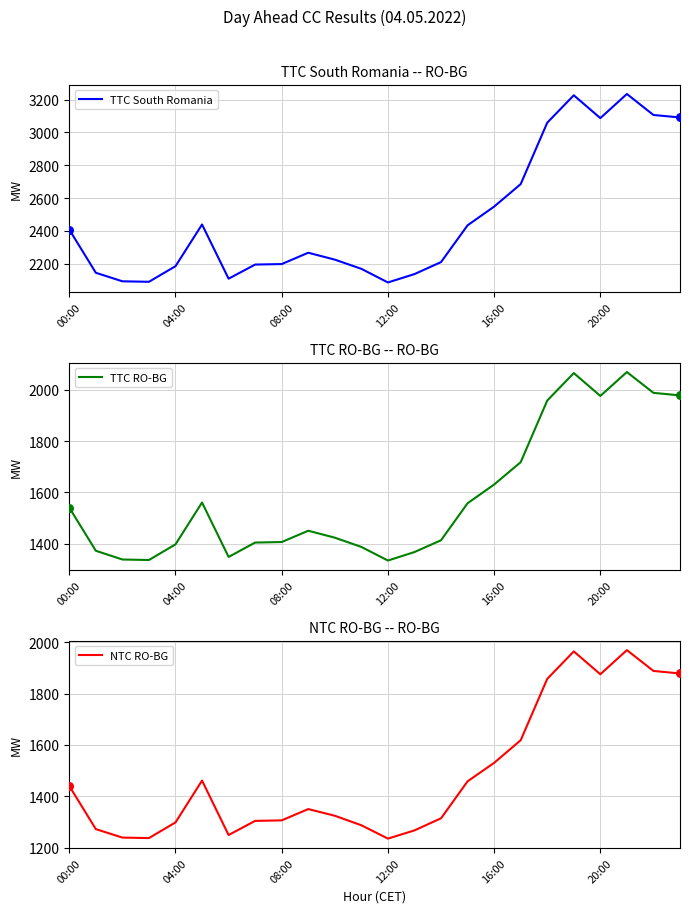

At which category is the sum across all series the highest?

21